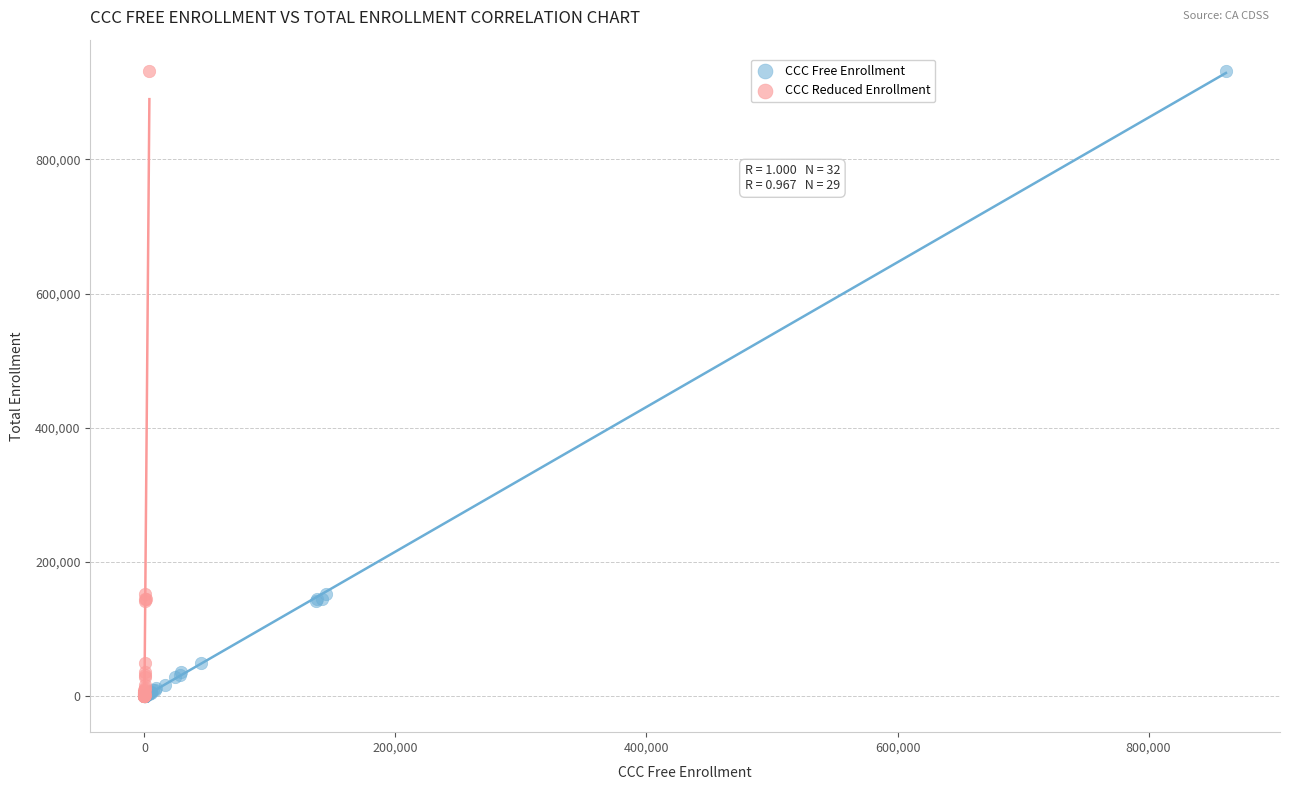

What are all the series names shown in the legend?

CCC Free Enrollment, CCC Reduced Enrollment